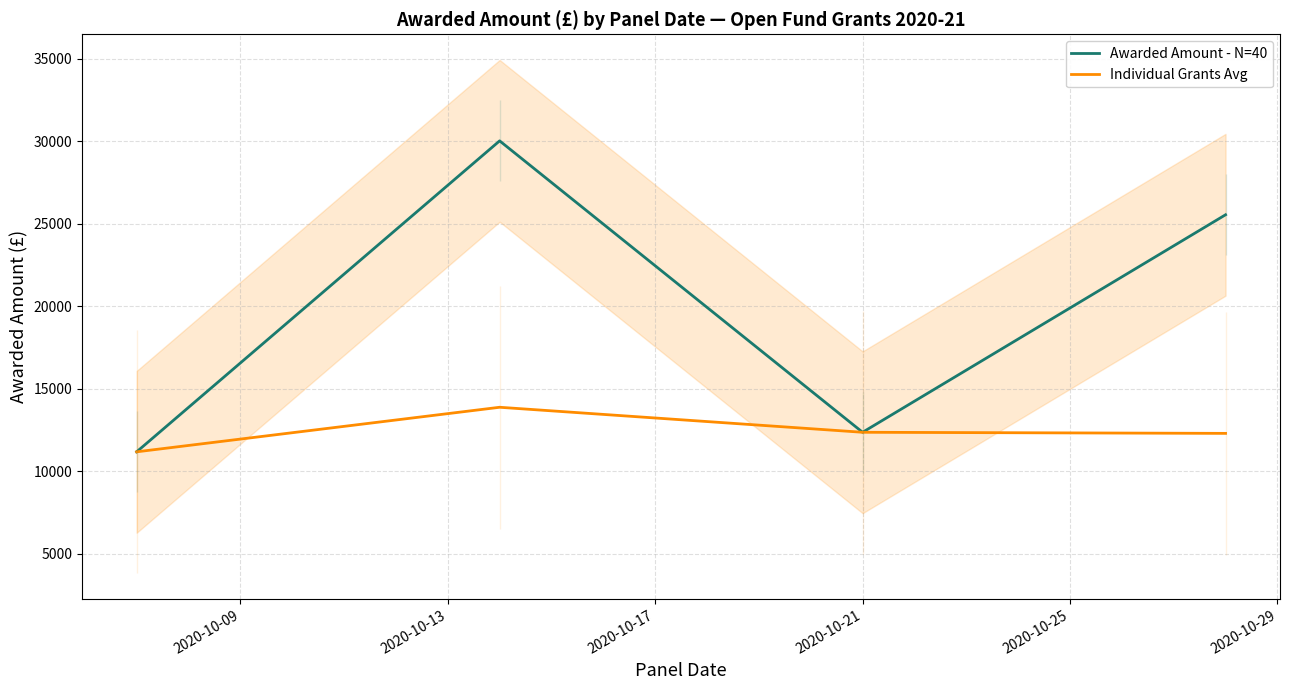

What is the lowest value of the Individual Grants Avg series?

11171.3